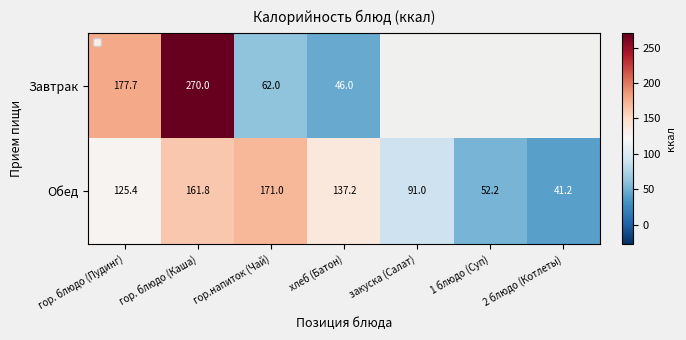

At how many categories does at least one series exceed 129?

4